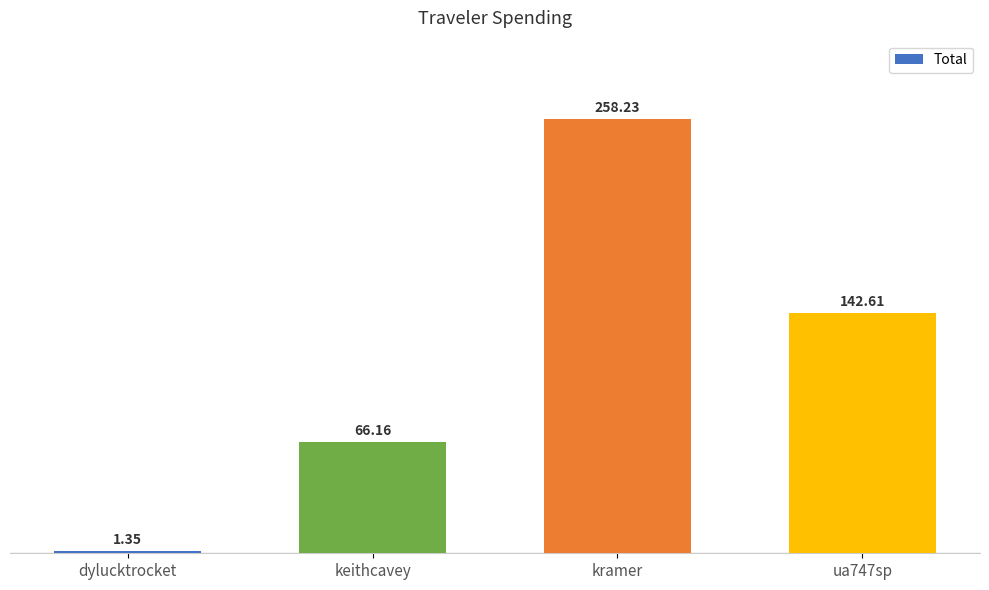

What is the label of the 1st bar from the left?

dylucktrocket